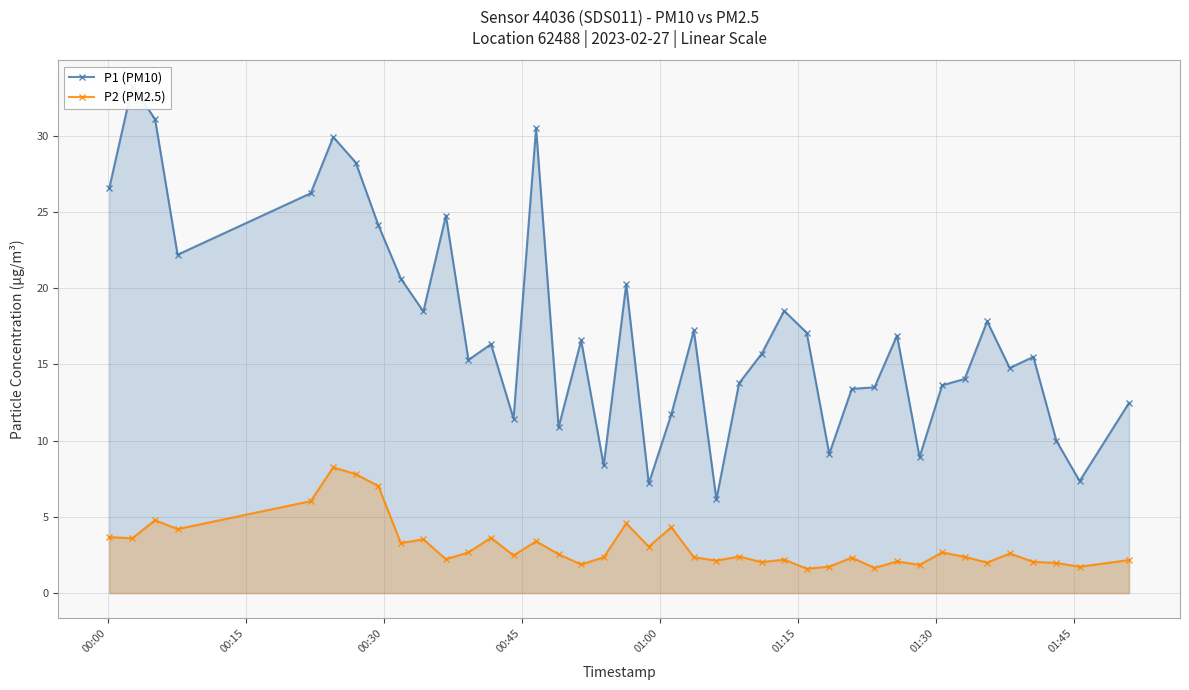

True or false: P2 (PM2.5) has more than 2 points higher than both neighbors.

True